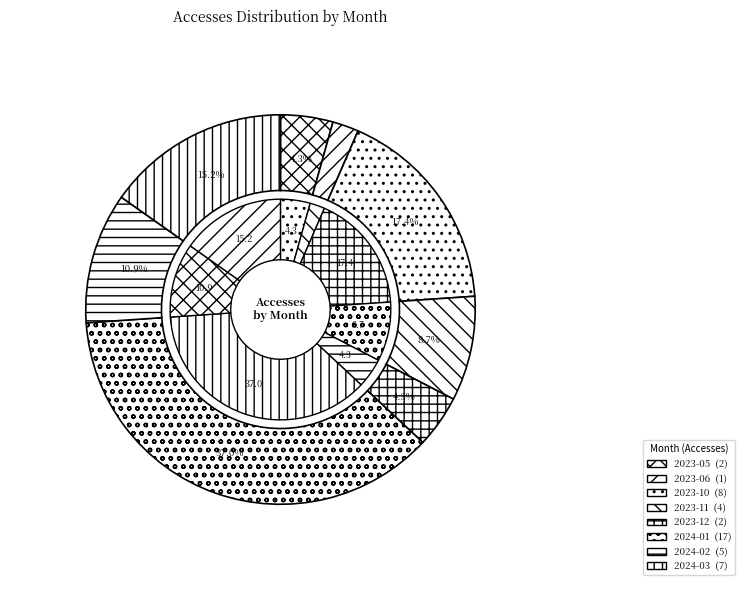

Between 2023-12 and 2024-02, which is larger?

2024-02